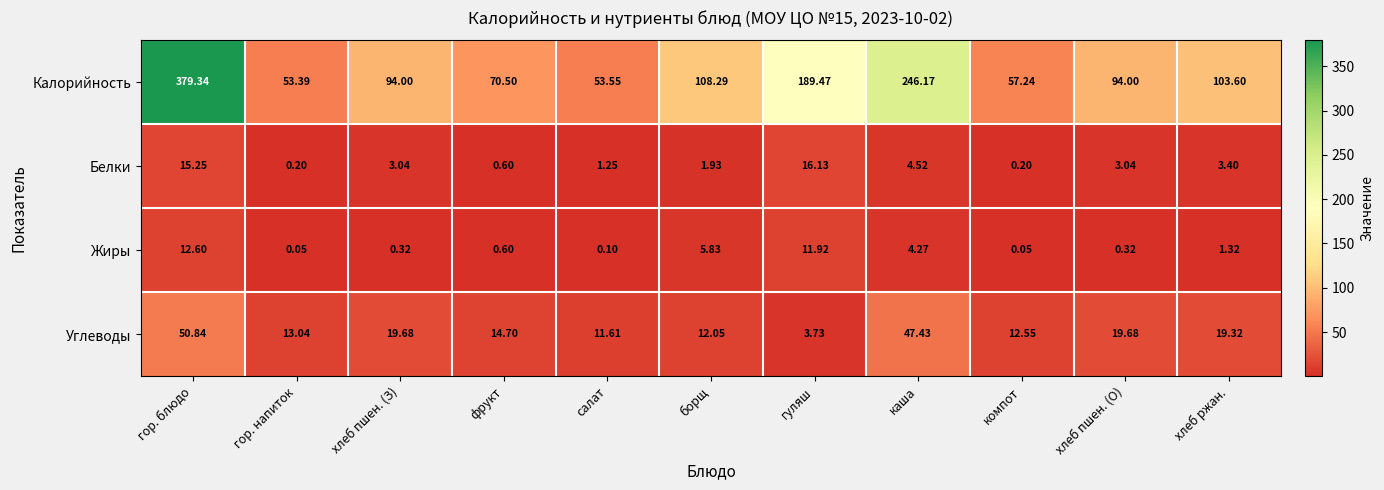

Where is Калорийность nearest to the value 216?

гуляш